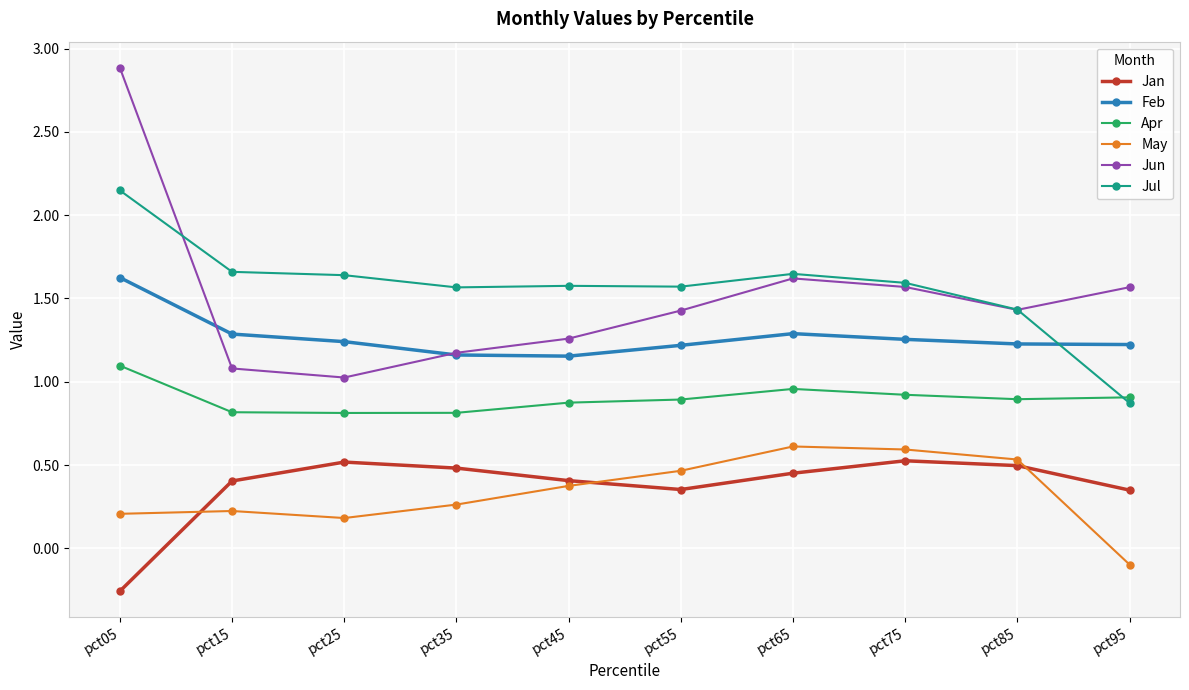

The value of Feb at pct95 is 1.2. True or false?

True